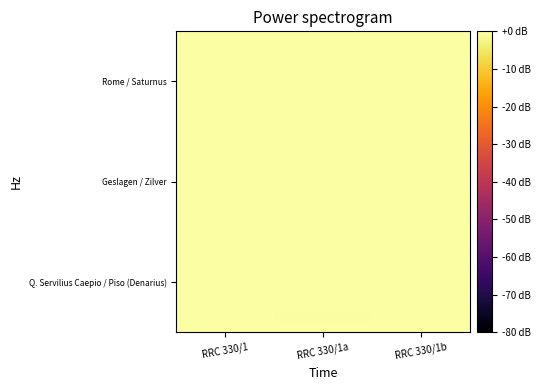

How many data points does each series have?

3